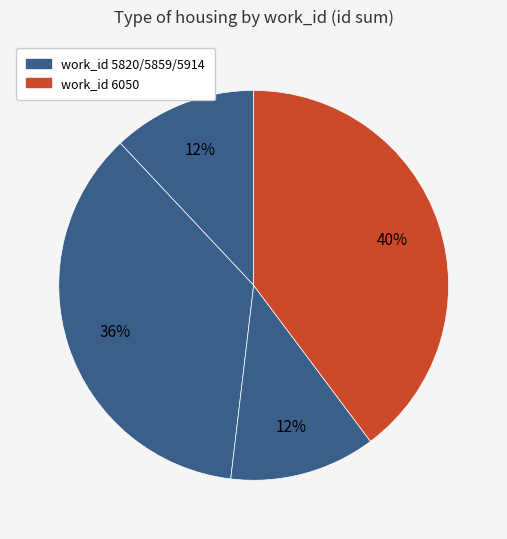

Count the number of slices in the pie.

4